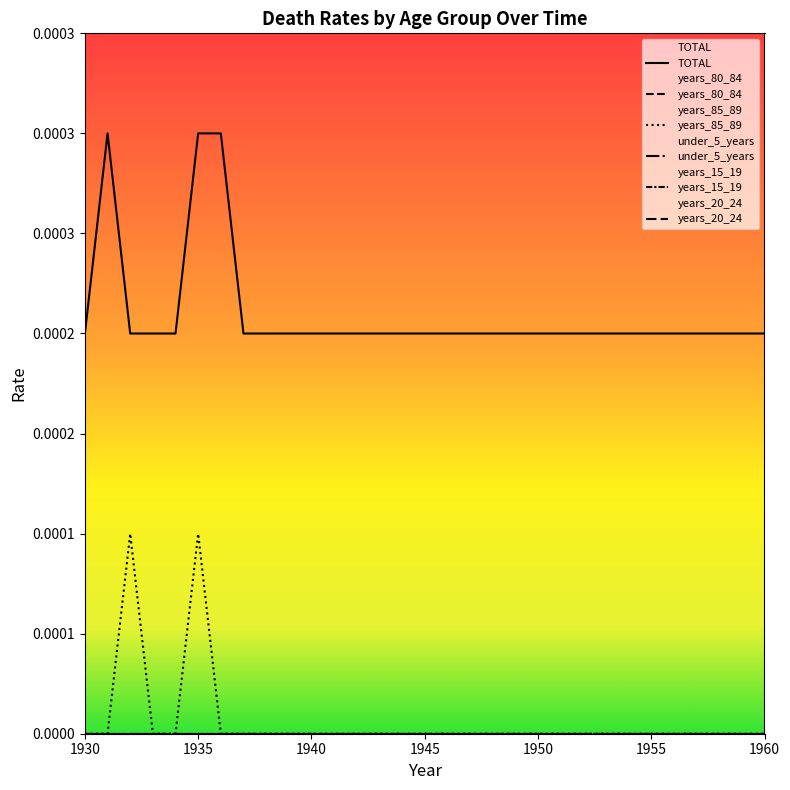

At which label is years_85_89 closest to 0?

1930